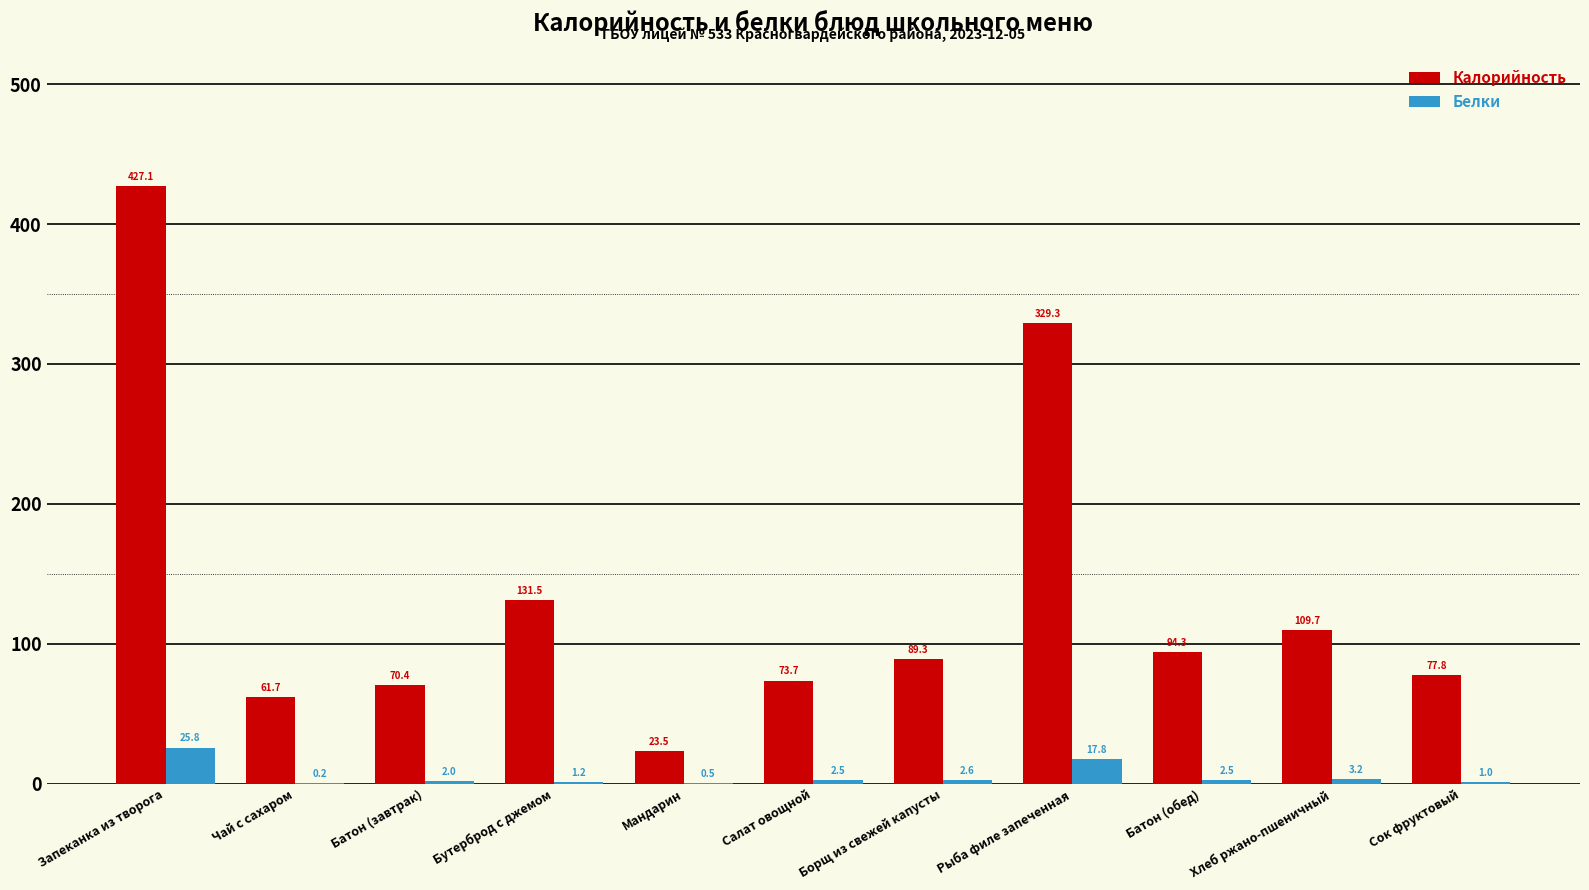

What is the maximum value for Белки?

25.8